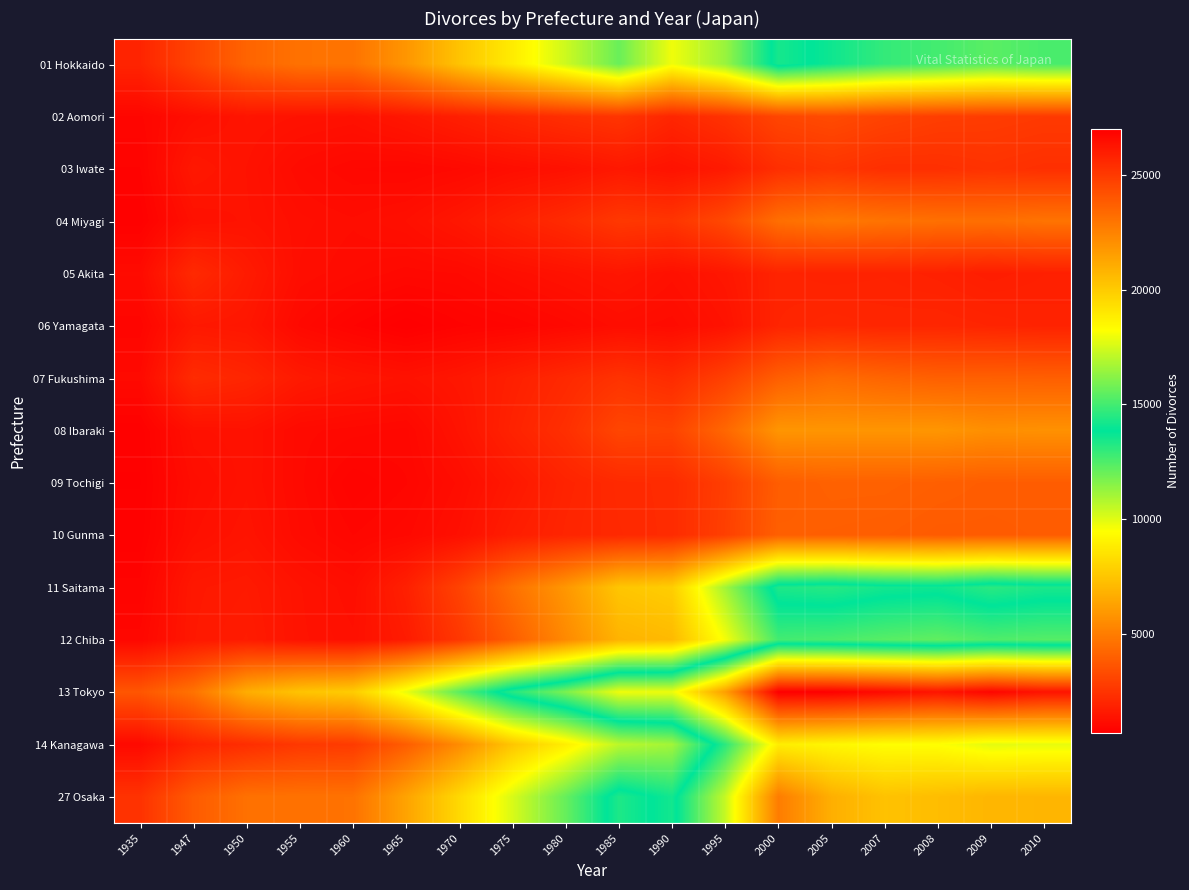

At which category is the sum across all series the highest?

2000